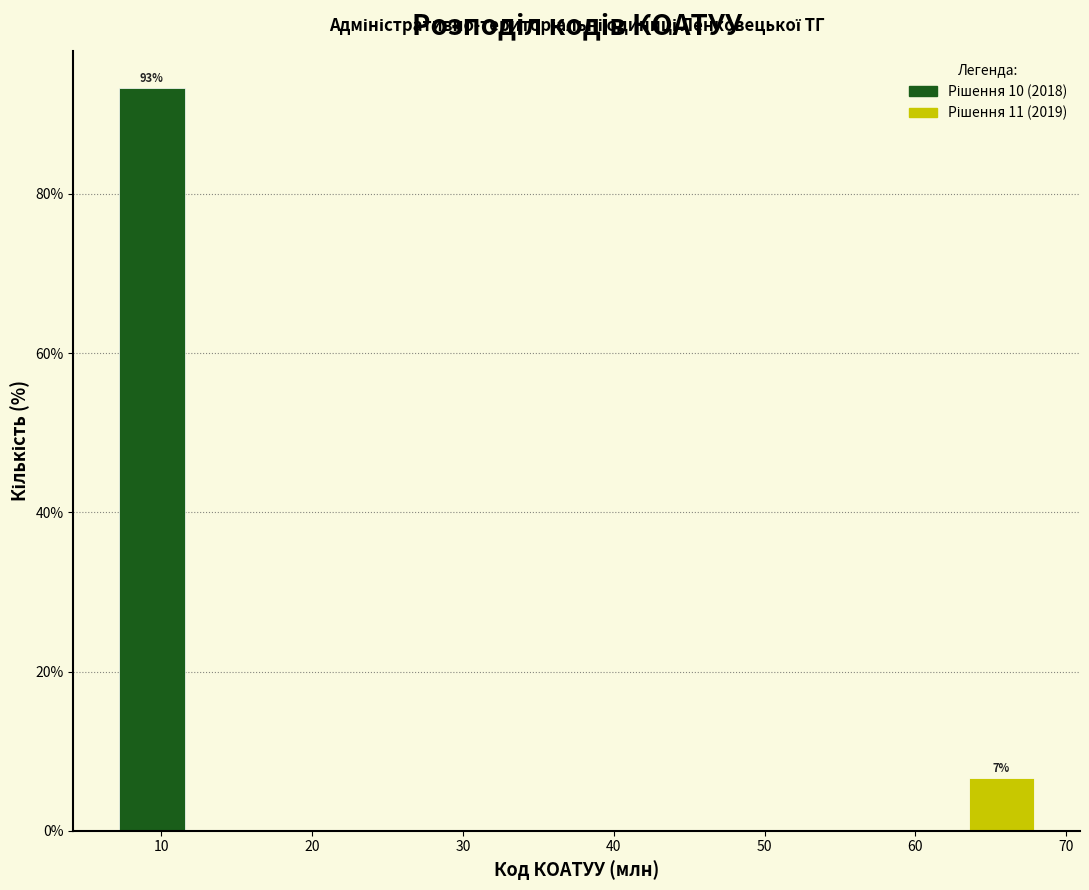

Over which range of the x-axis is the bar tallest?

7 to 12